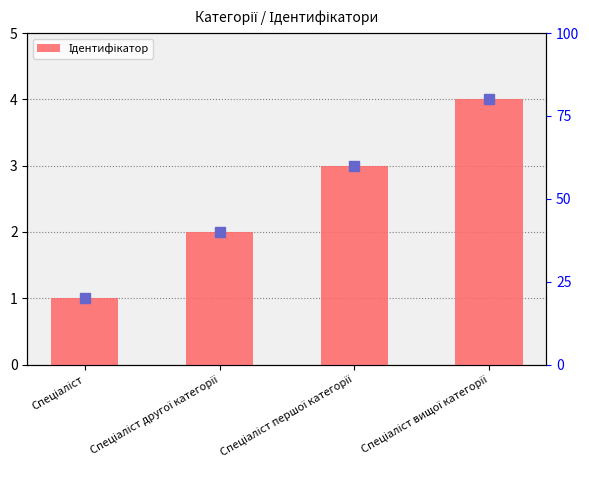

Are the bars grouped side by side (vs. stacked)?

No